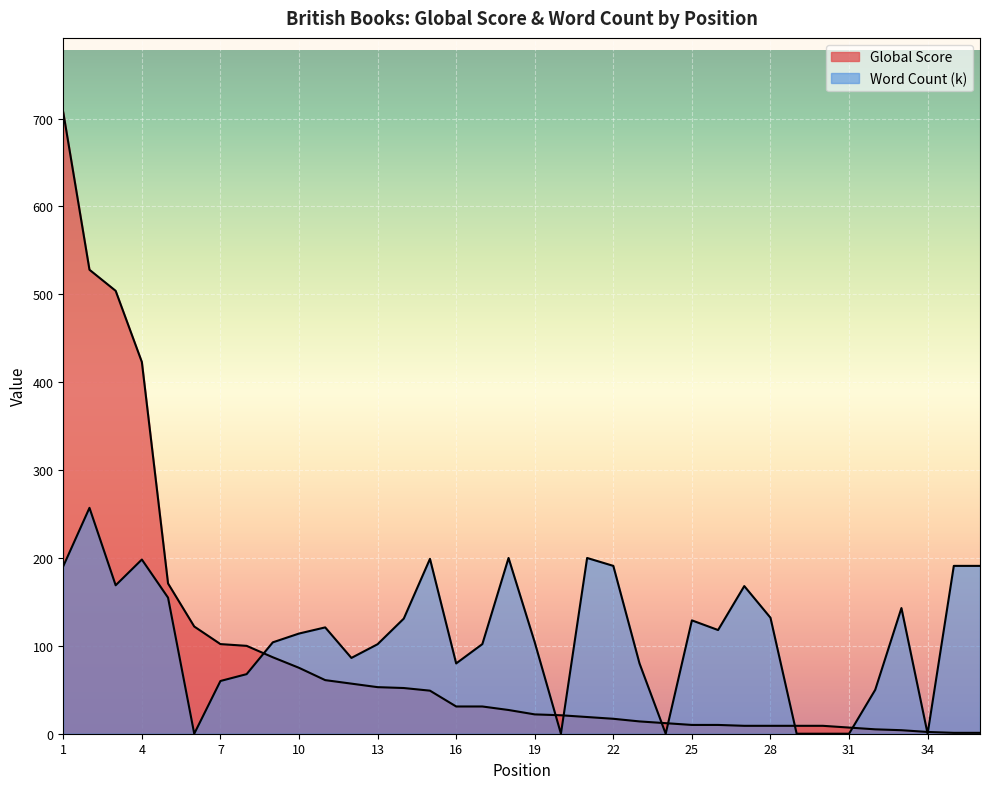

Which series has the largest range (max minus min)?

Global Score